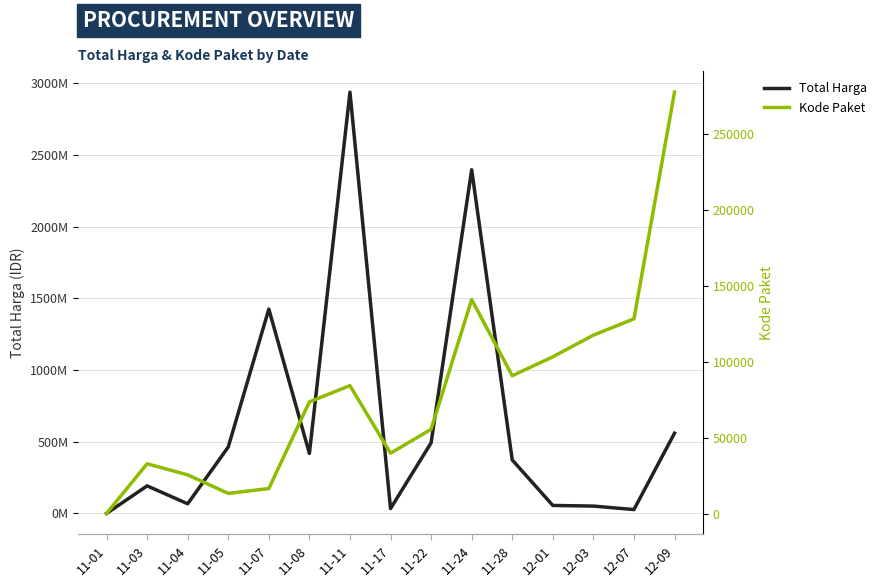

What are all the series names shown in the legend?

Total Harga, Kode Paket